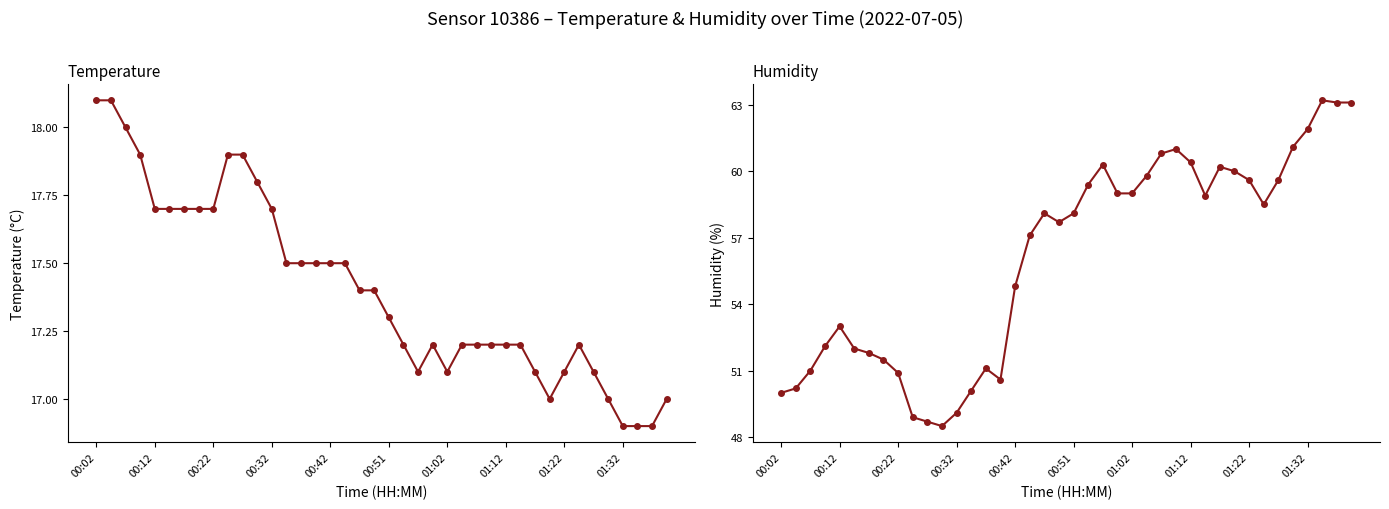

What is the sum of all temperature values?

696.3